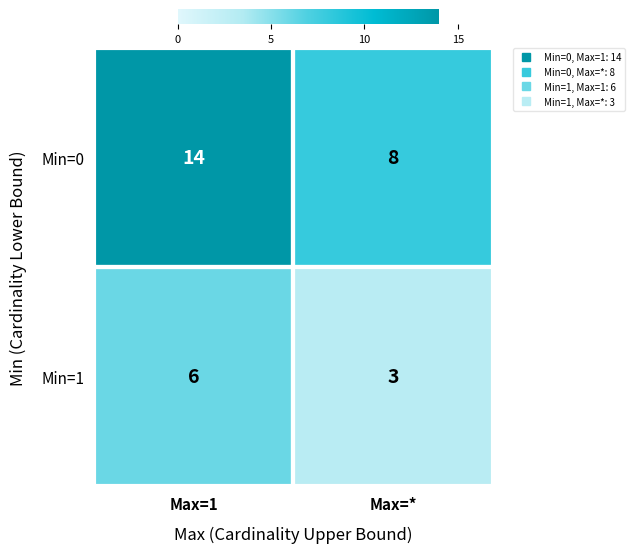

Which series has the largest total across all categories?

Min=0